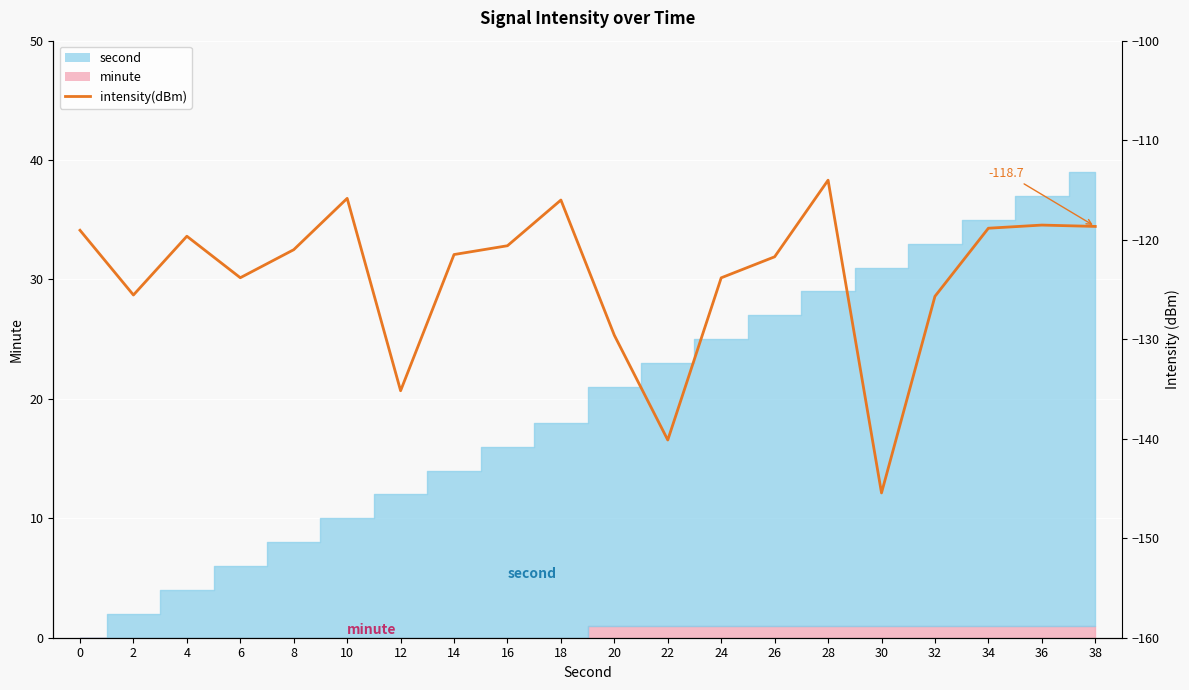

At which category does the data reach its first local valley?

2